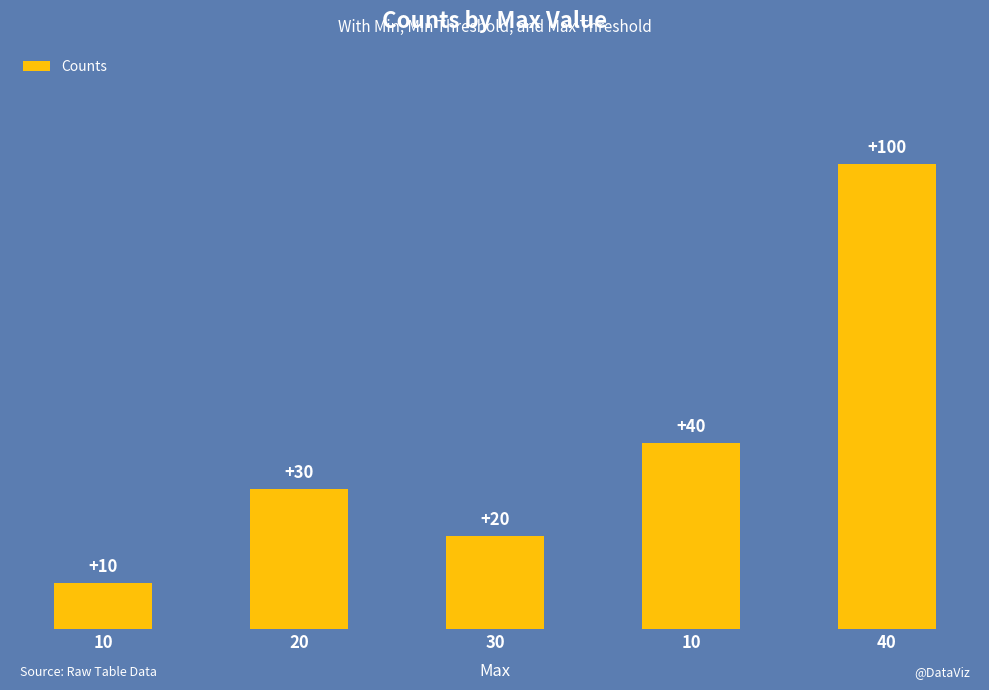

What is the change in value from 10 to 30?

+10